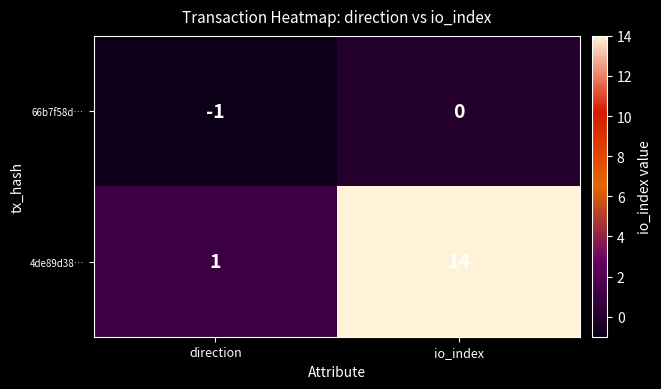

At which category does the chart reach its peak across all series?

io_index